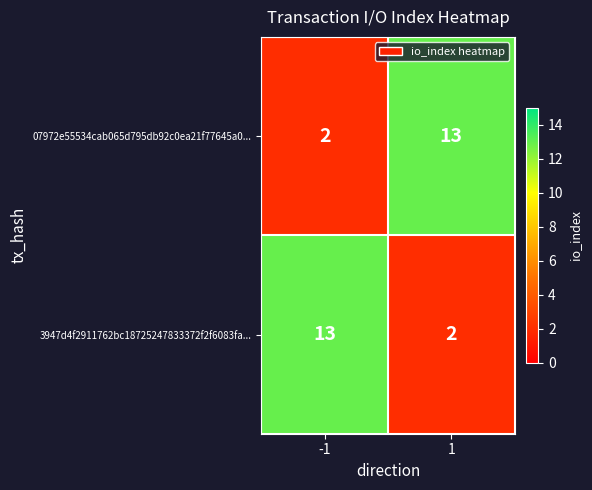

List the labels in order of 07972e55534cab065d795db92c0ea21f77645a0... value, smallest first.

-1, 1